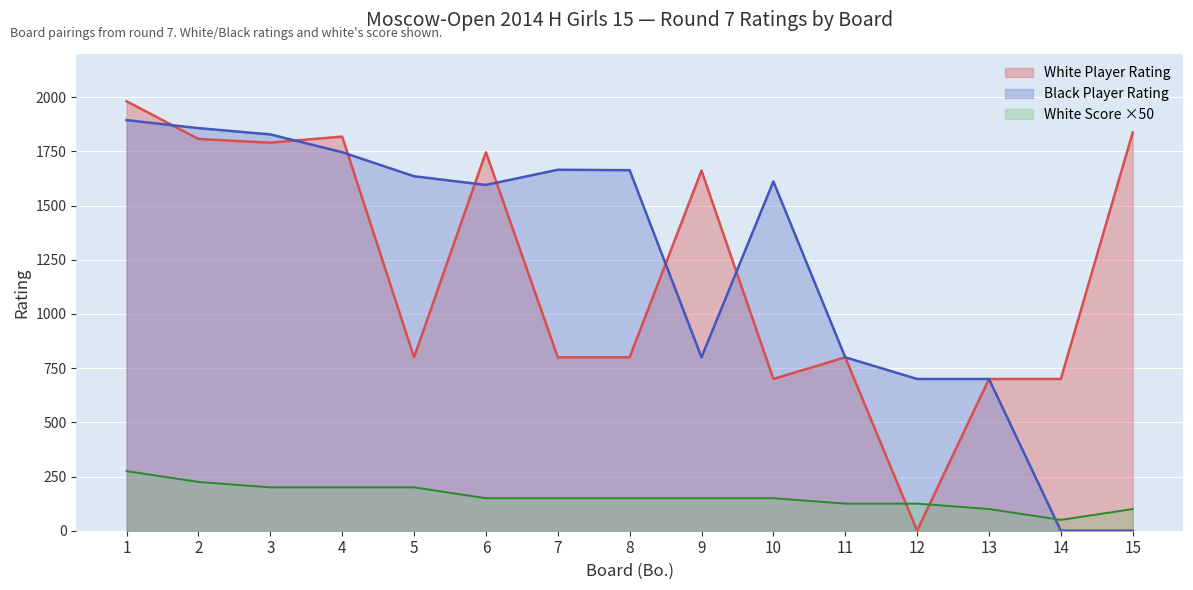

Which category has the lowest value in the White Score series?

14